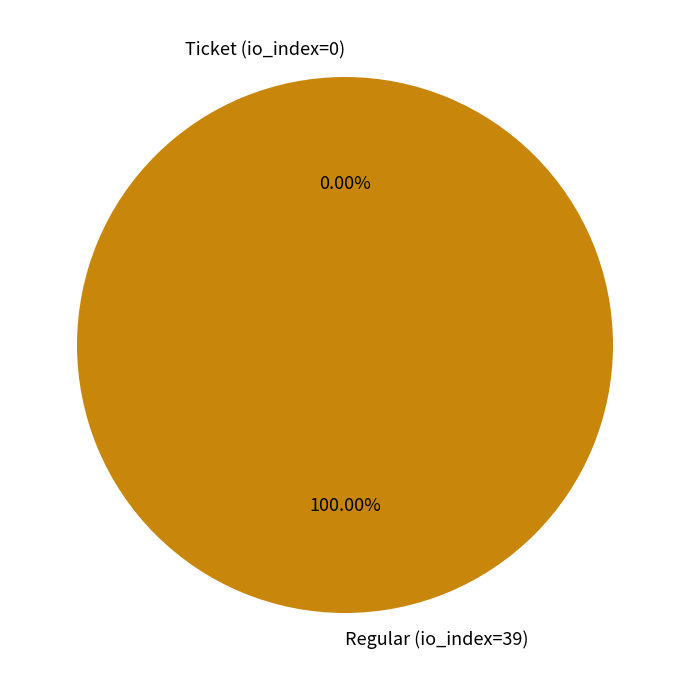

How many segments does this pie chart have?

2